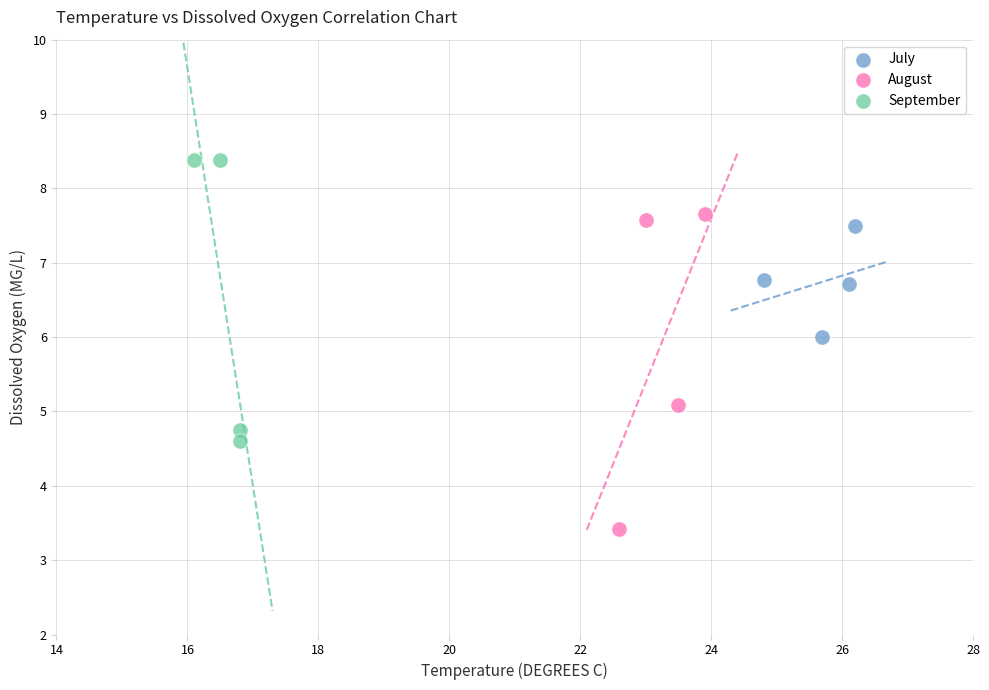

Which series contains the highest Y value?

September